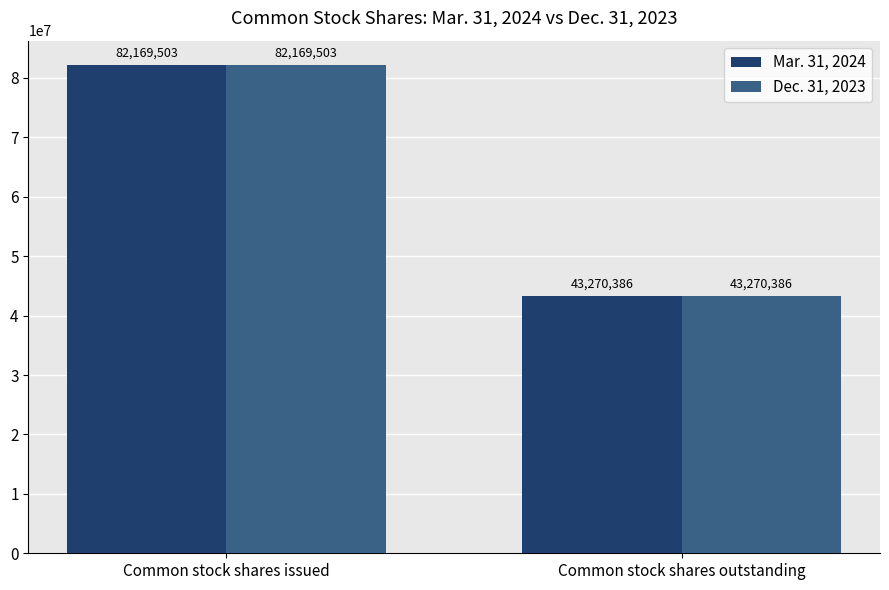

What is the approximate value of Dec. 31, 2023 at Common stock shares outstanding, to the nearest 100?

43270400